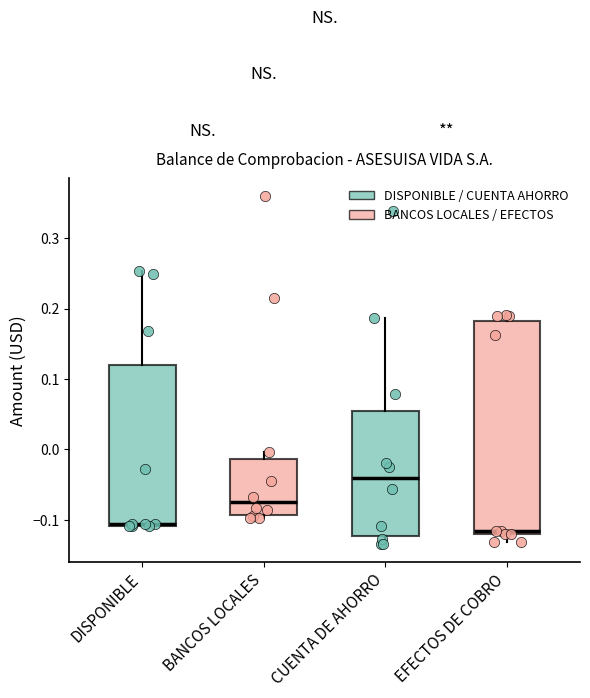

Comparing the boxes themselves (not the whiskers), which one is the tallest?

EFECTOS DE COBRO